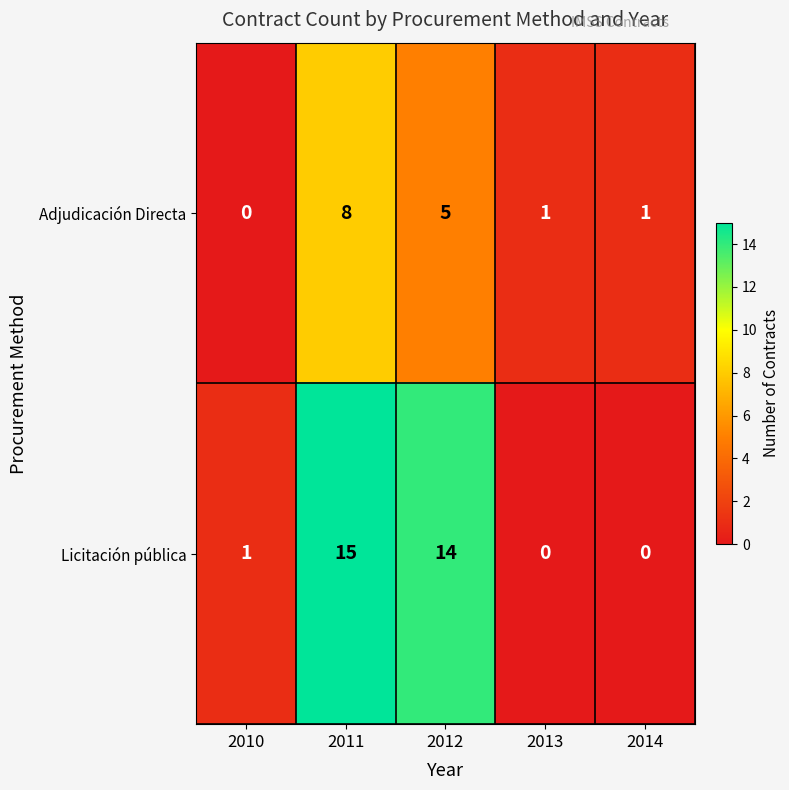

Which series changed the most between 2011 and 2012?

Adjudicación Directa